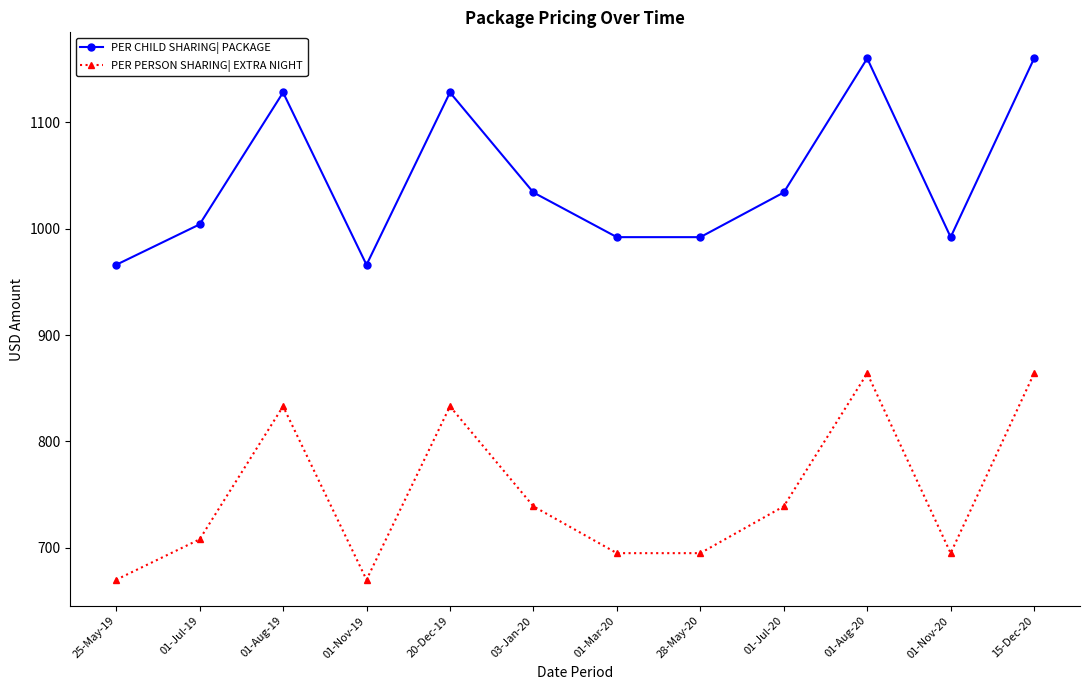

What is the smallest value displayed?

670